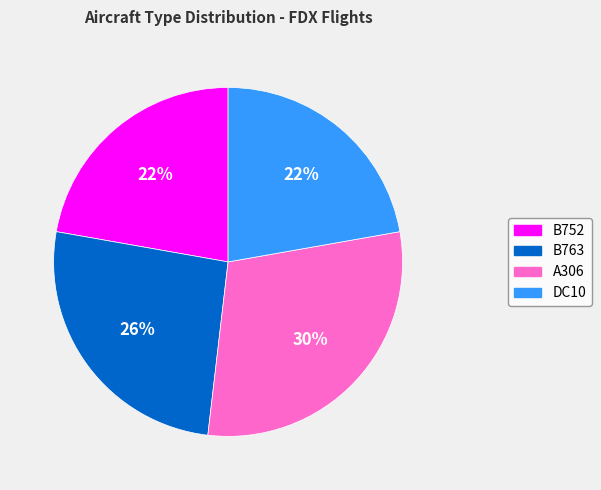

To the nearest percent, what percentage of the pie is B763?

26%